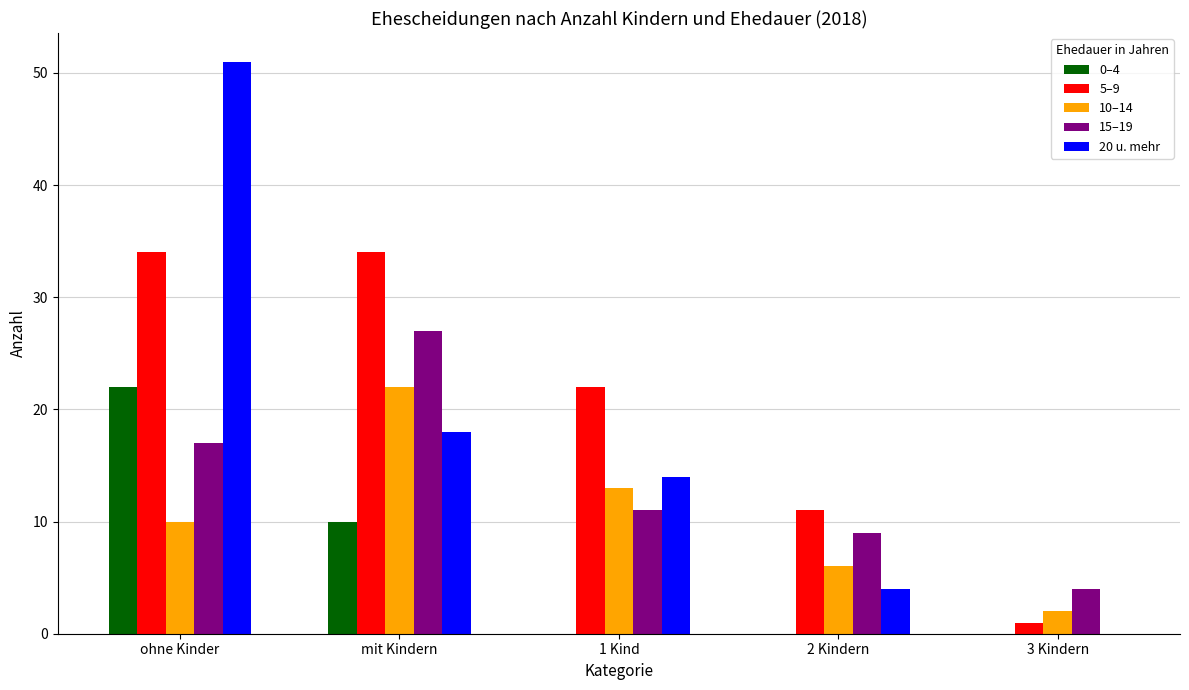

What is the sum of all 20 u. mehr values?

87